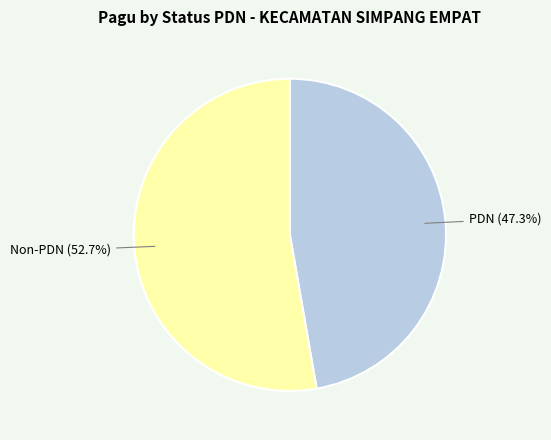

Is there a majority slice in this chart?

Yes